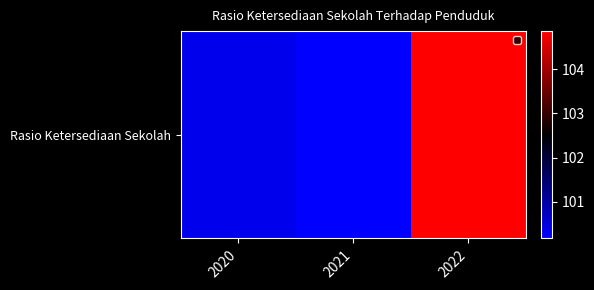

Rank the categories by value from lowest to highest.

2021, 2020, 2022